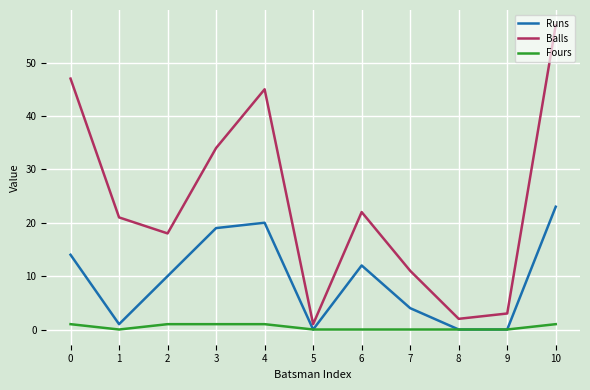

Rank the series at 4 from highest to lowest value.

Balls, Runs, Fours